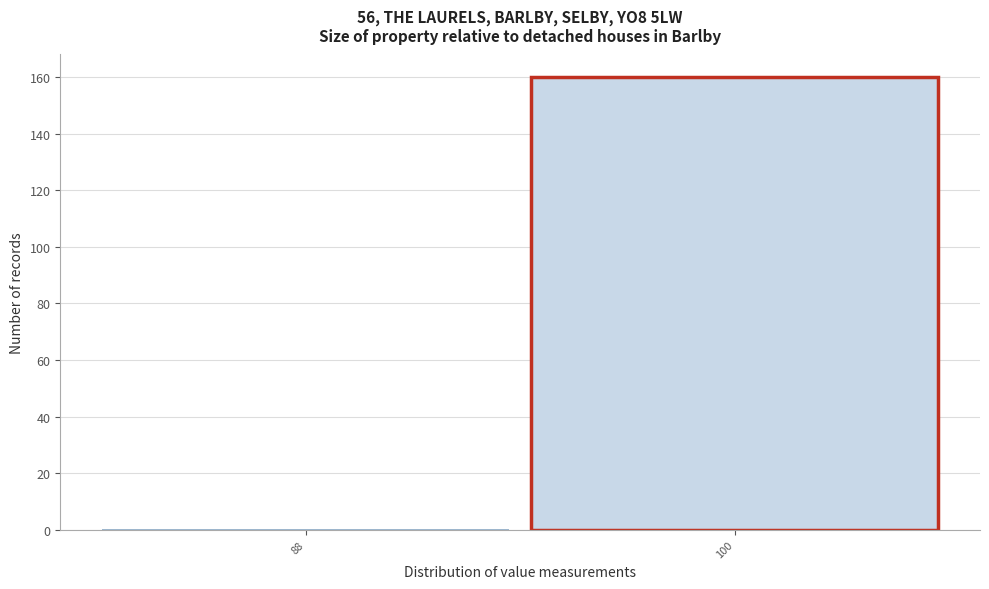

Reading left to right, what are all the values shown in this chart?

88=0	100=160